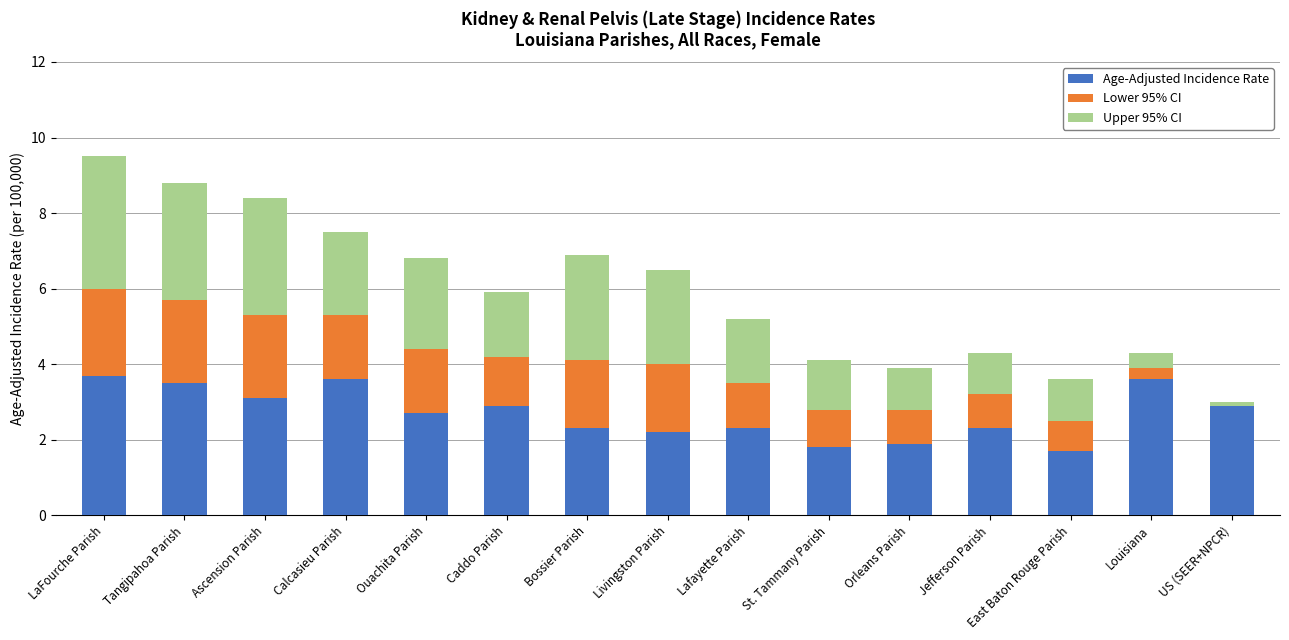

How many bars are there in total?

45